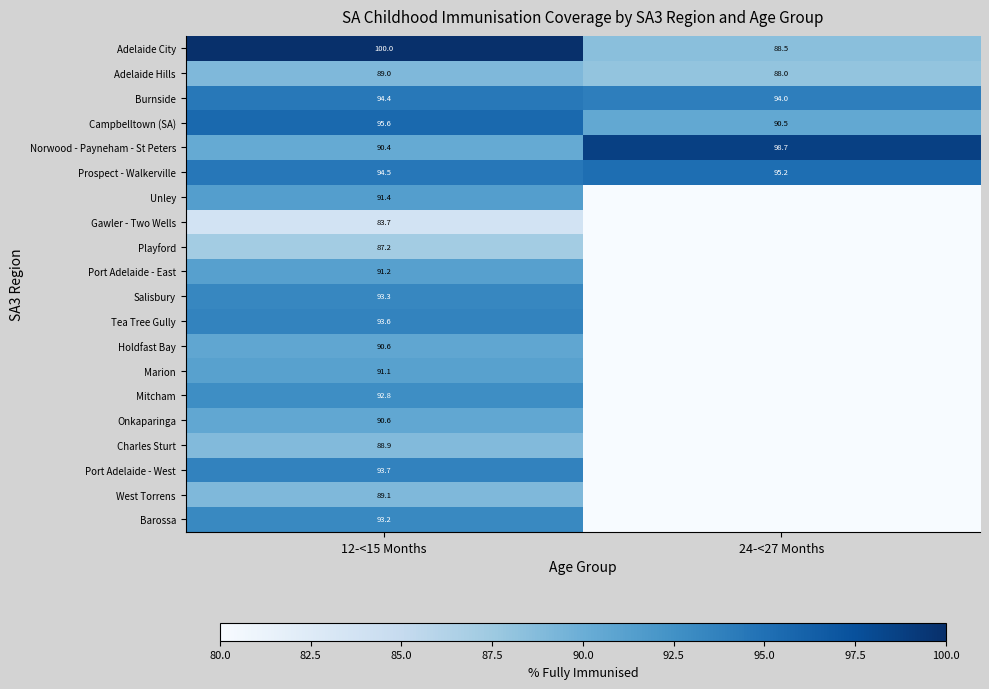

What is the total value across all series at 24-<27 Months?

554.8